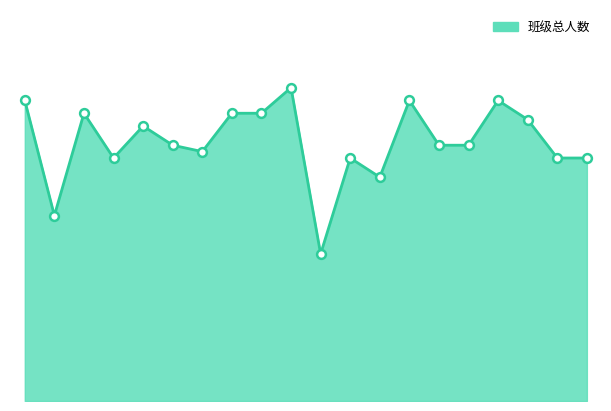

How many lines are shown in the chart?

1